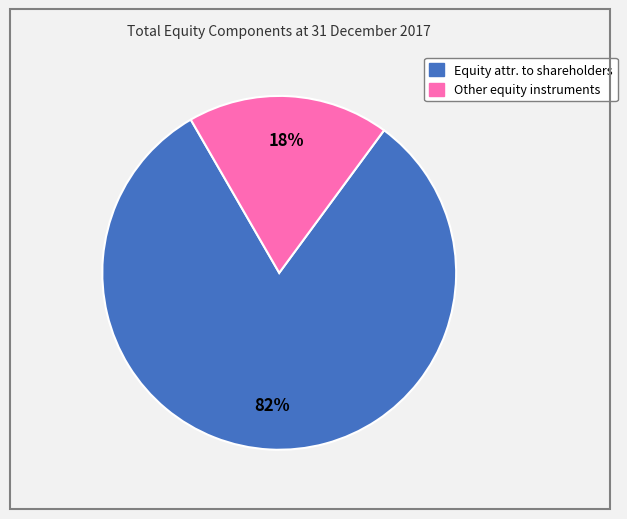

How many slices are in this pie chart?

2